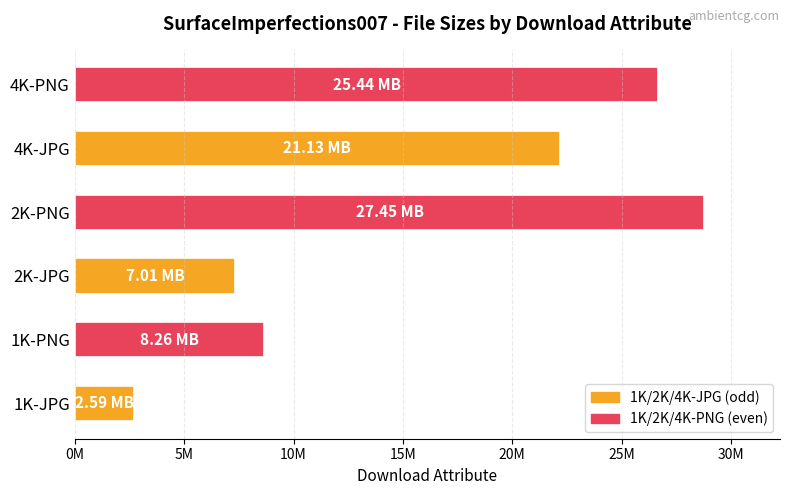

At which category does the chart reach its minimum across all series?

1K-JPG